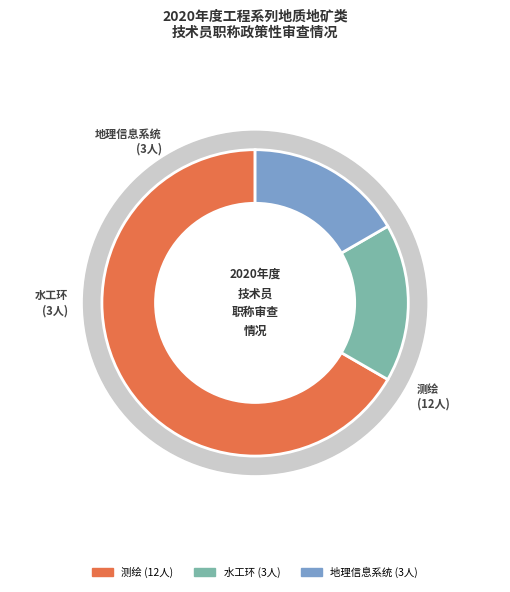

Which category has the smallest portion of the pie?

水工环